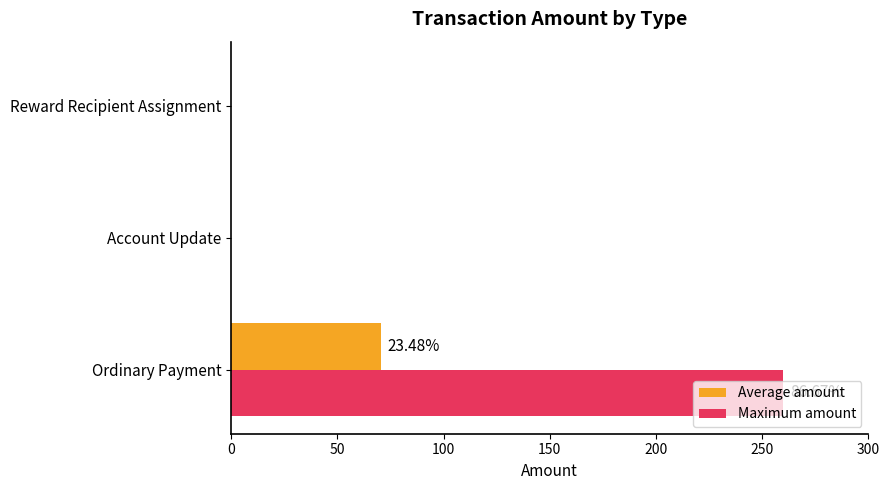

At which category is the sum across all series the highest?

Ordinary Payment